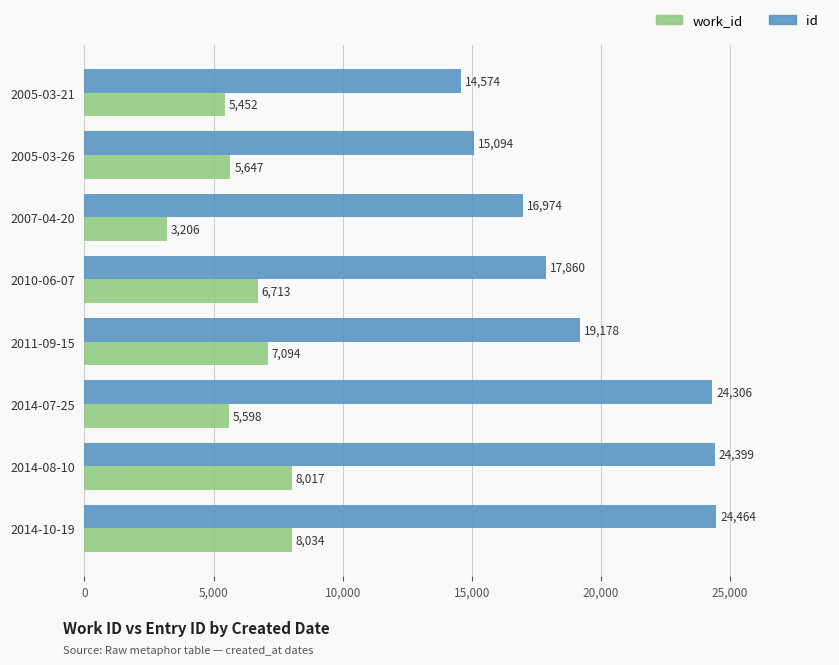

How many data points in work_id are less than 6713?

4